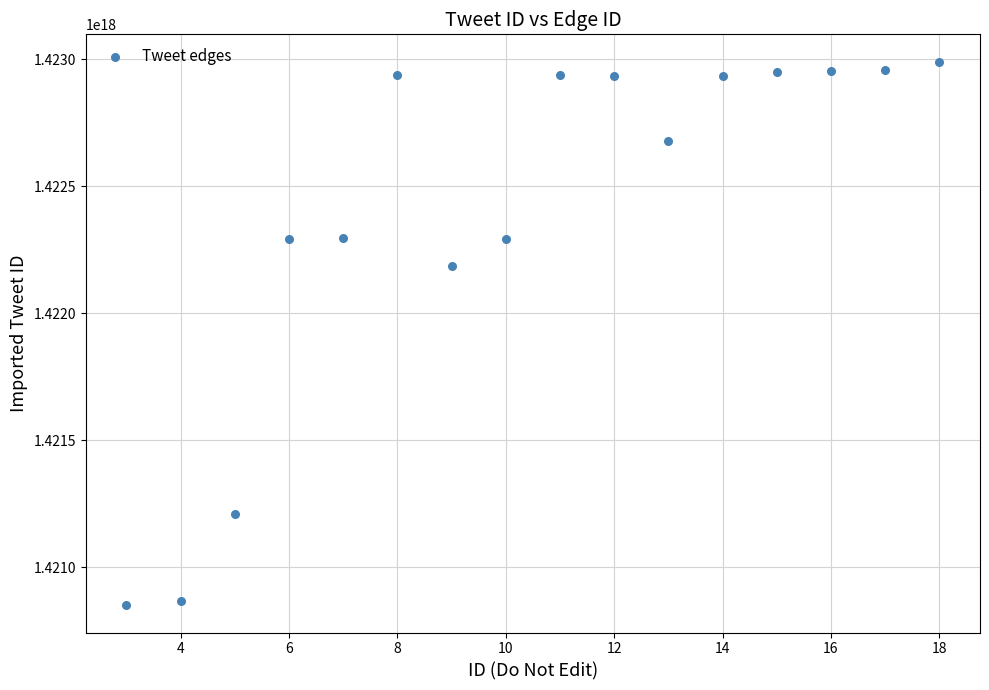

What Y value in the scatter plot is closest to 1421920083367131136?

1422184372933963776